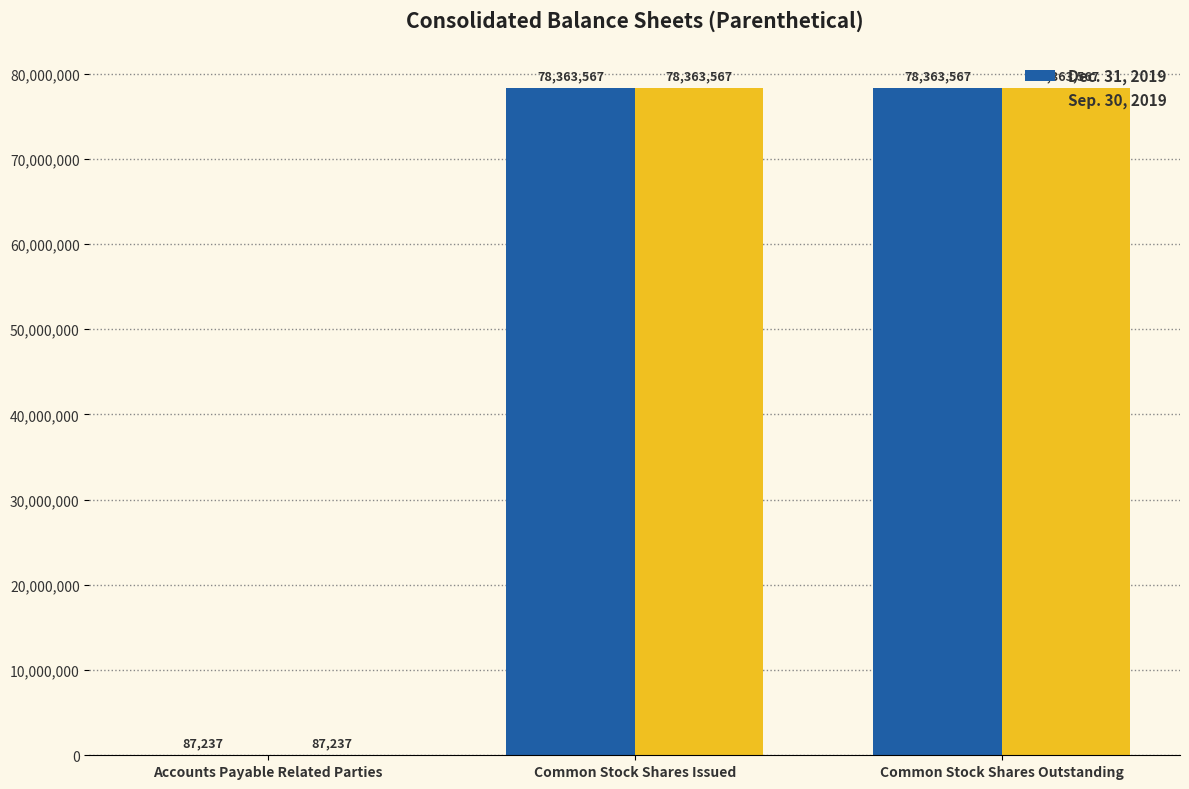

What is the highest value of the Dec. 31, 2019 series?

78363567